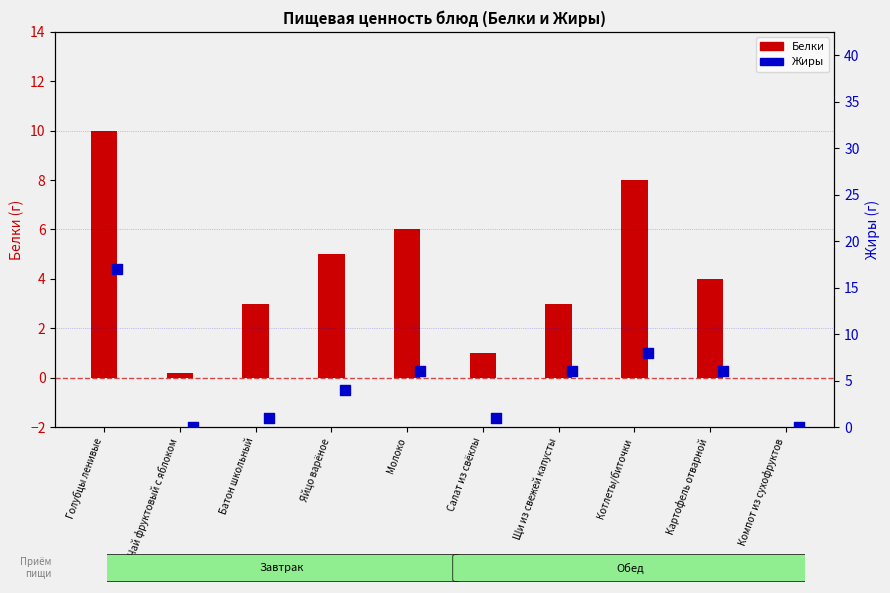

What are all the series names shown in the legend?

Белки, Жиры